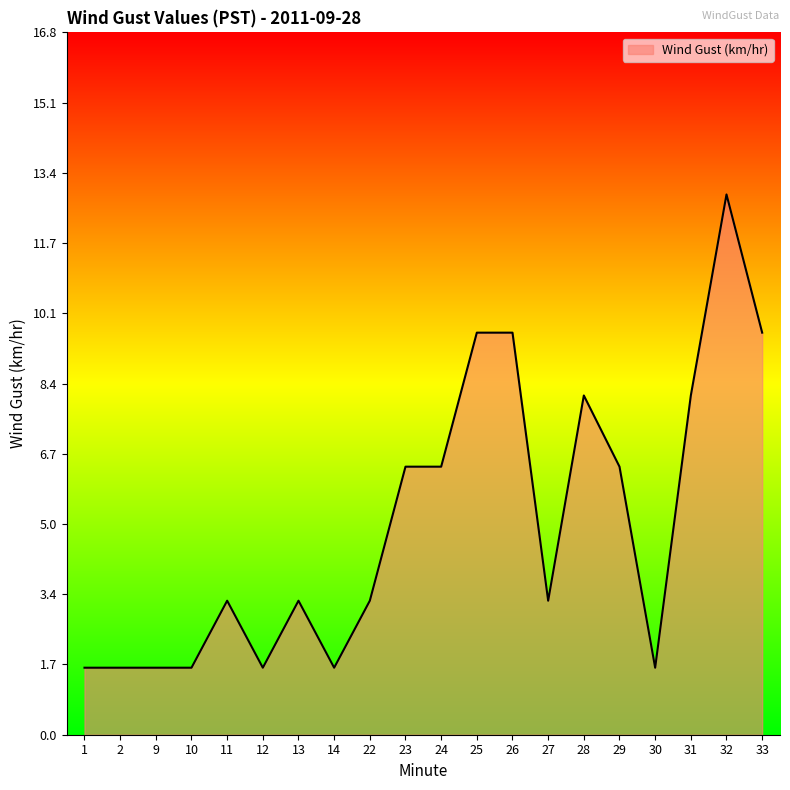

The value at 12 is 1.6. True or false?

True